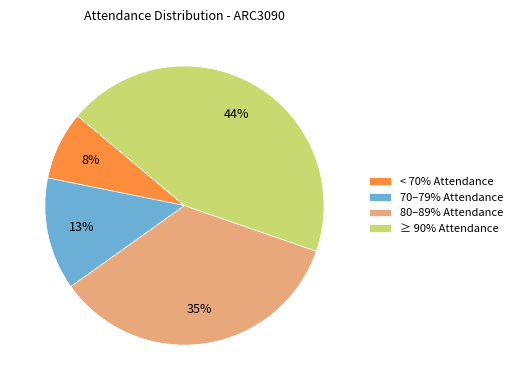

What is the largest slice in the pie chart?

≥ 90% Attendance